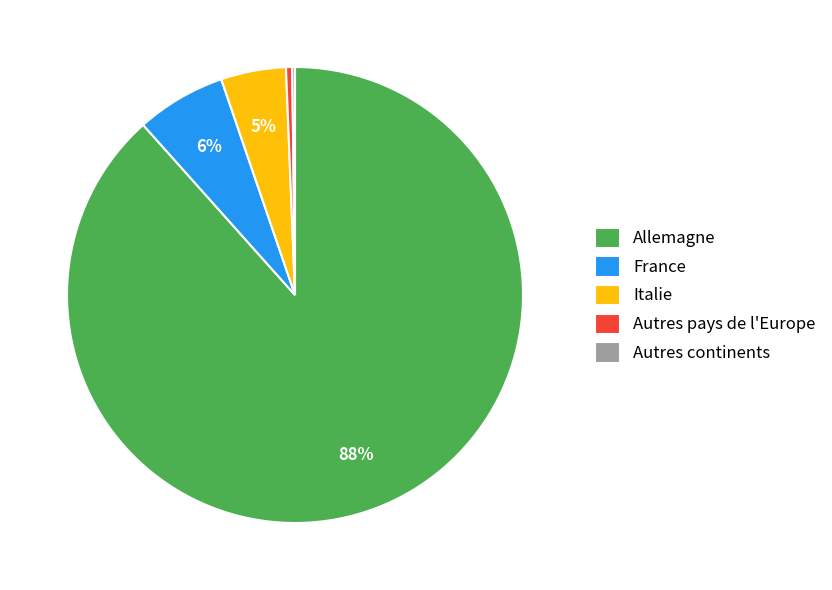

To the nearest percent, what portion does France represent?

6%